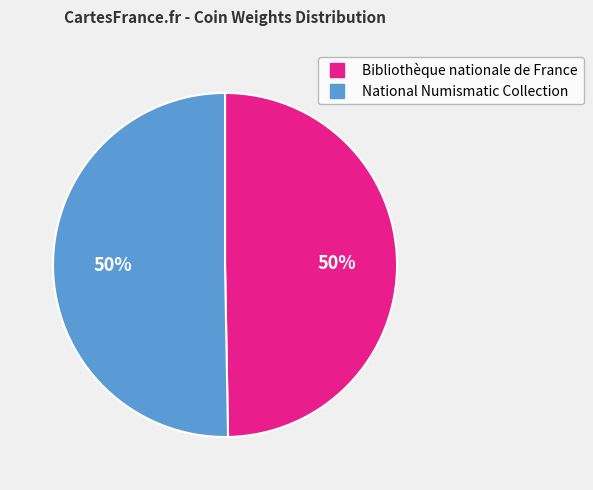

True or false: Bibliothèque nationale de France accounts for 37% of the total.

False